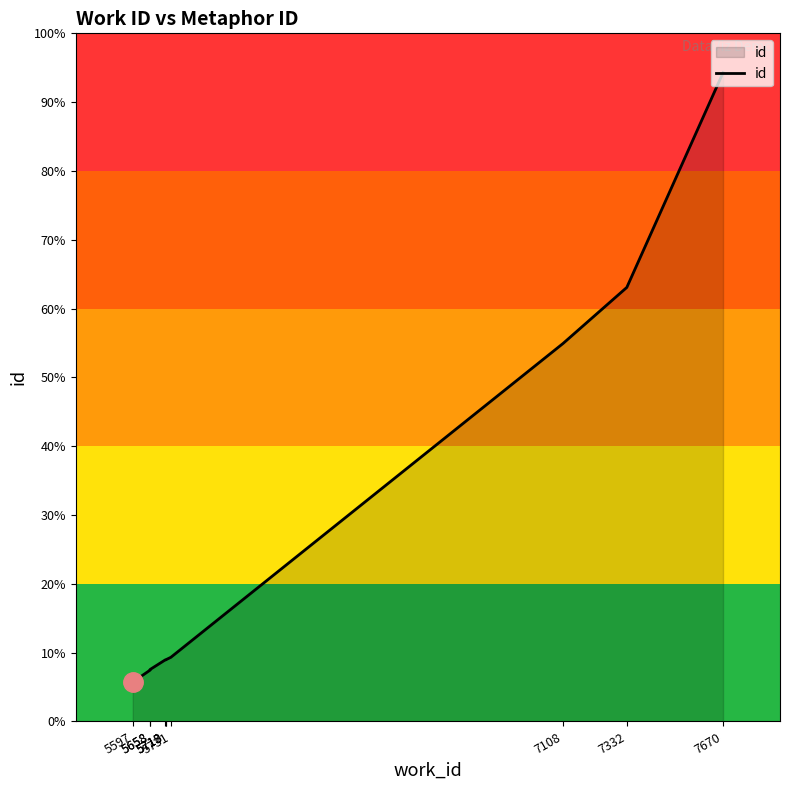

True or false: the data shows 25985 at 5658.

False